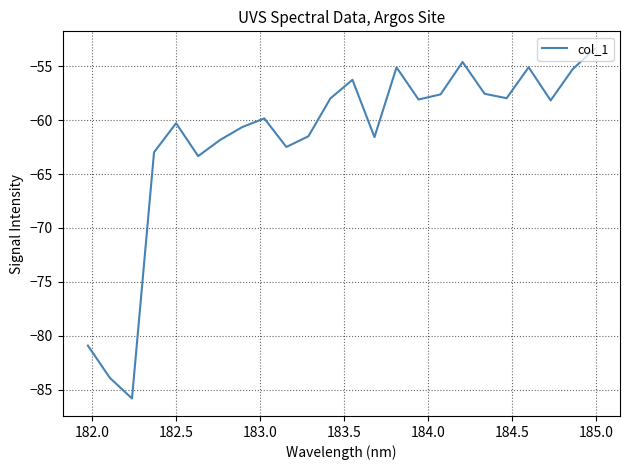

How many lines are shown in the chart?

1